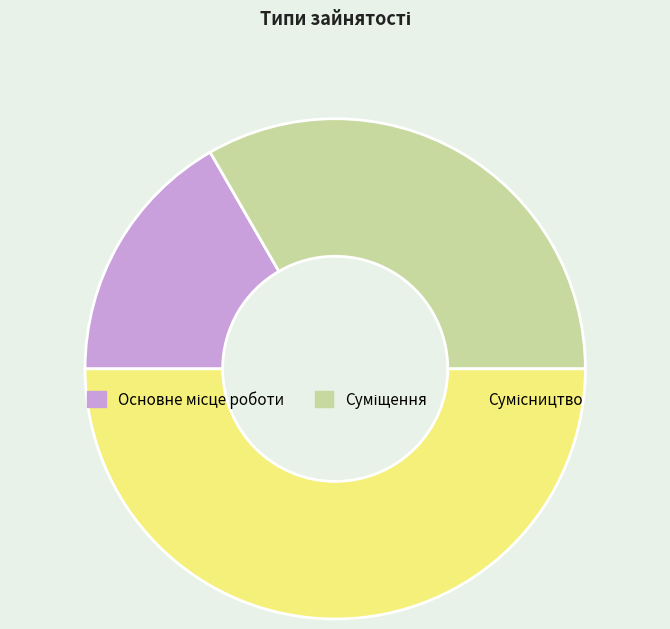

What is the smallest slice in the pie chart?

Основне місце роботи